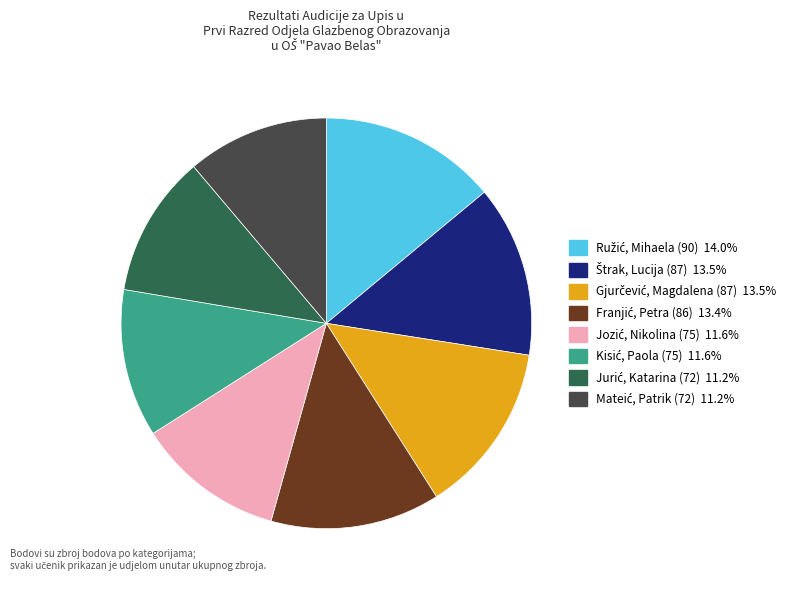

Does any single category account for the majority?

No